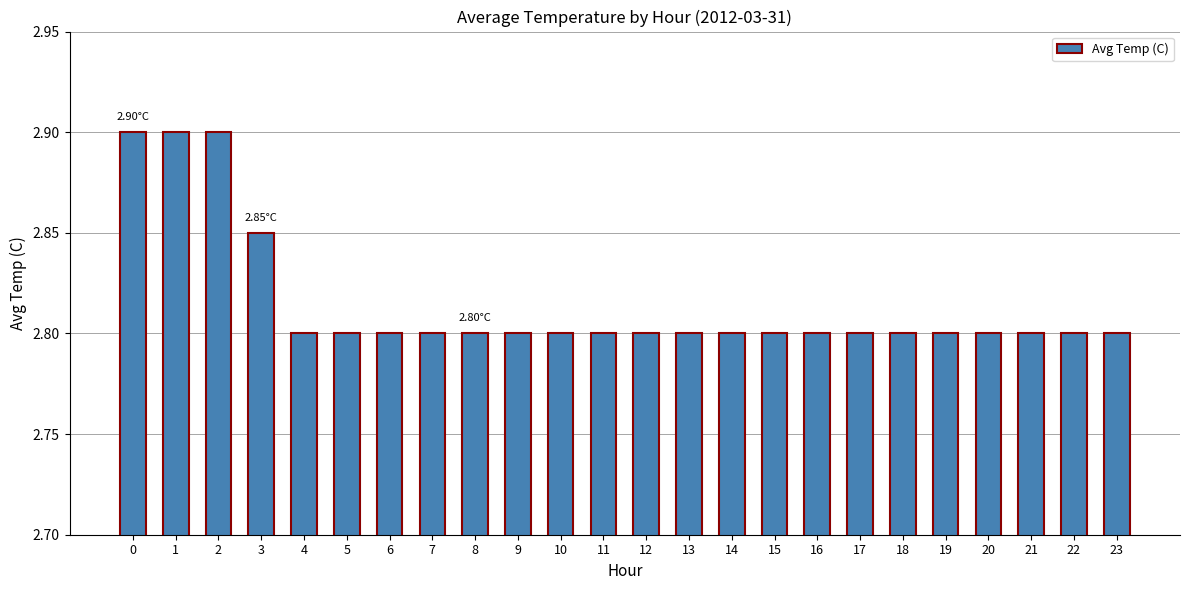

What is the ratio of the value at 9 to the value at 23?

1.0